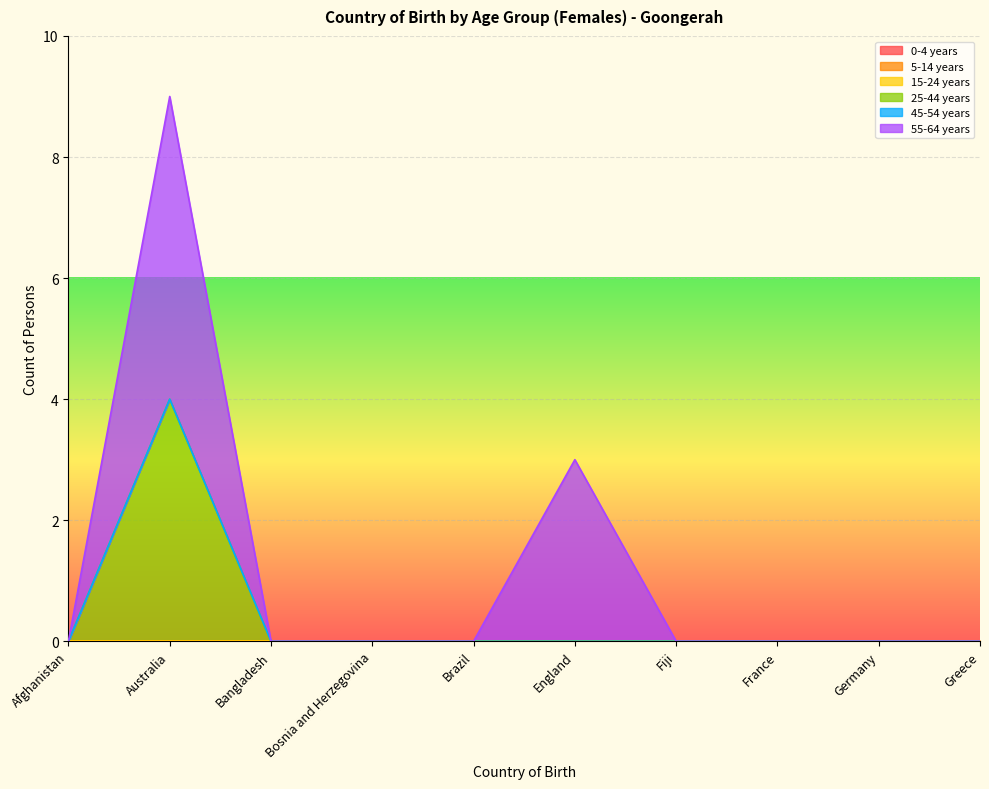

Which category has the lowest value across all series?

Afghanistan